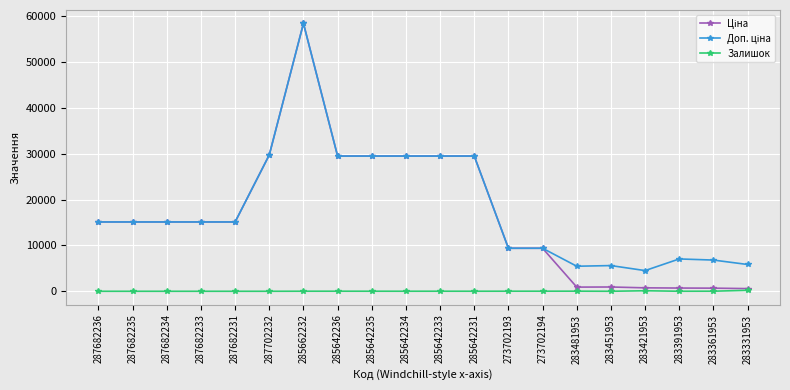

At which category does the chart reach its peak across all series?

285662232